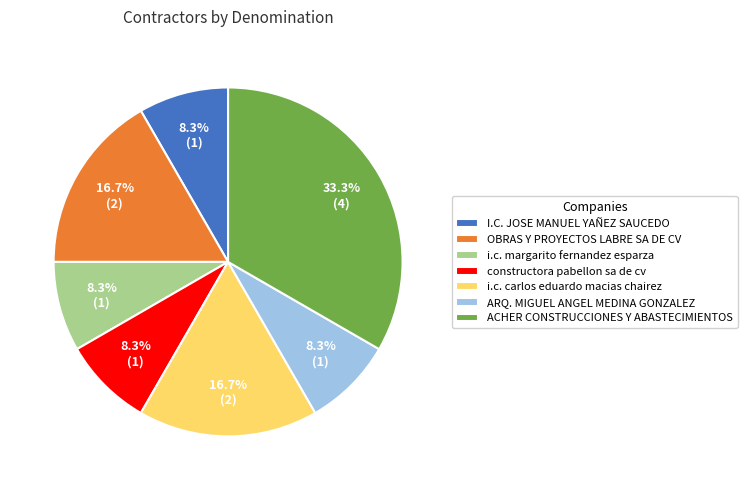

Which category has the biggest portion of the pie?

ACHER CONSTRUCCIONES Y ABASTECIMIENTOS